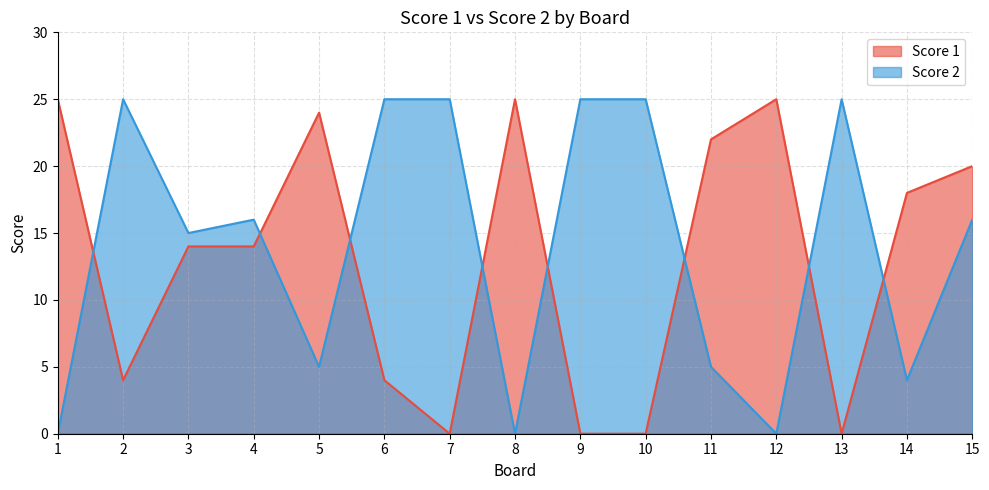

The Score 2 series shows 25 at 10. True or false?

True